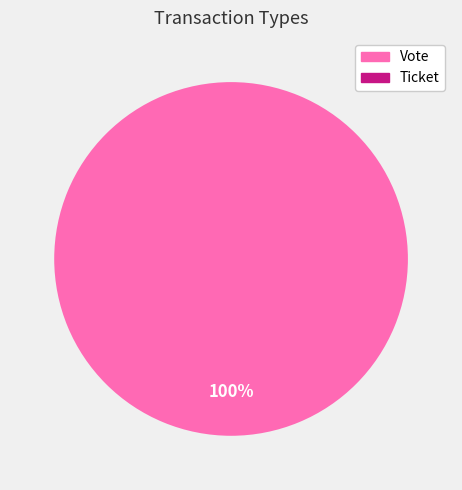

What is the total percentage of Ticket and Vote?

100.0%